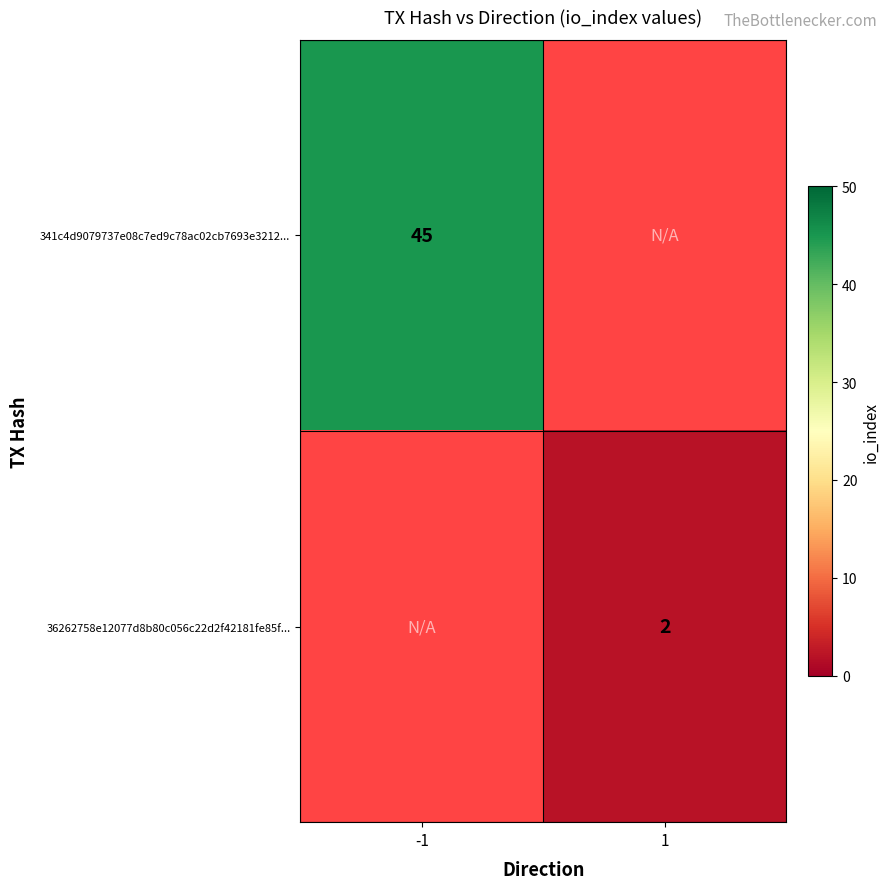

True or false: 341c4d9079737e08c7ed9c78ac02cb7693e3212... has a value of 17 at -1.

False